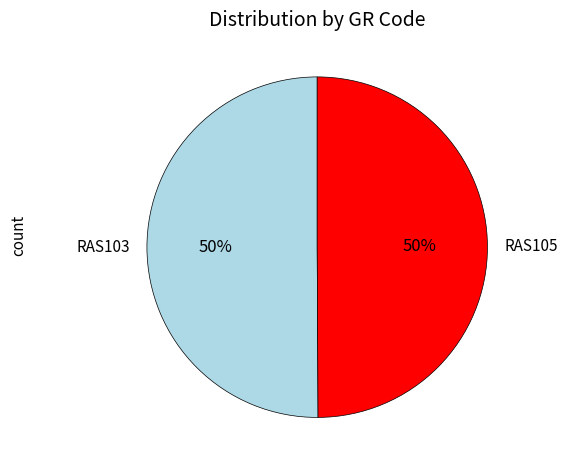

True or false: RAS103 accounts for 57% of the total.

False